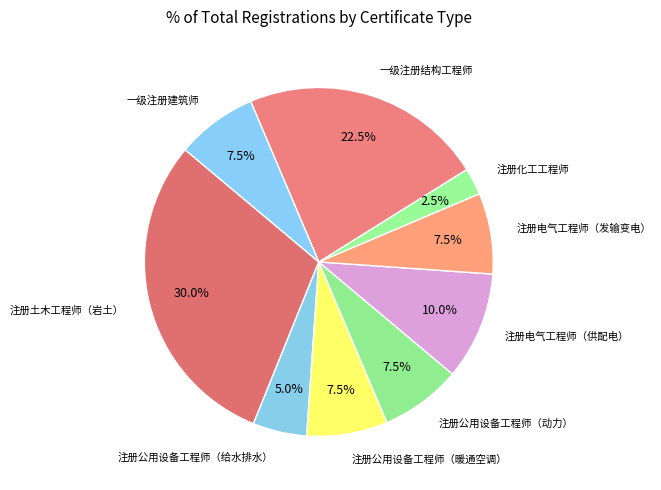

How many segments does this pie chart have?

9